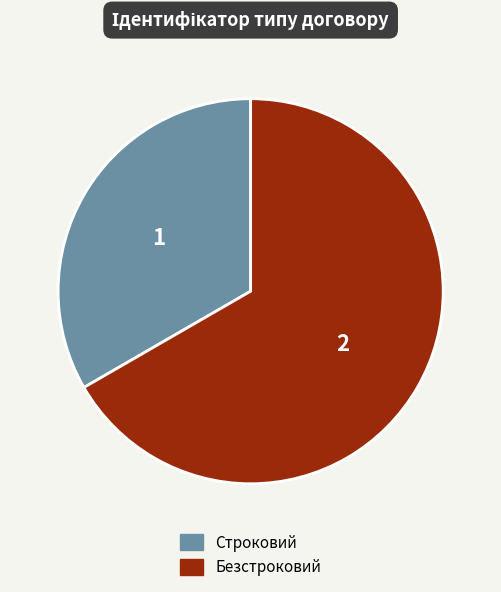

What is the majority slice?

Безстроковий